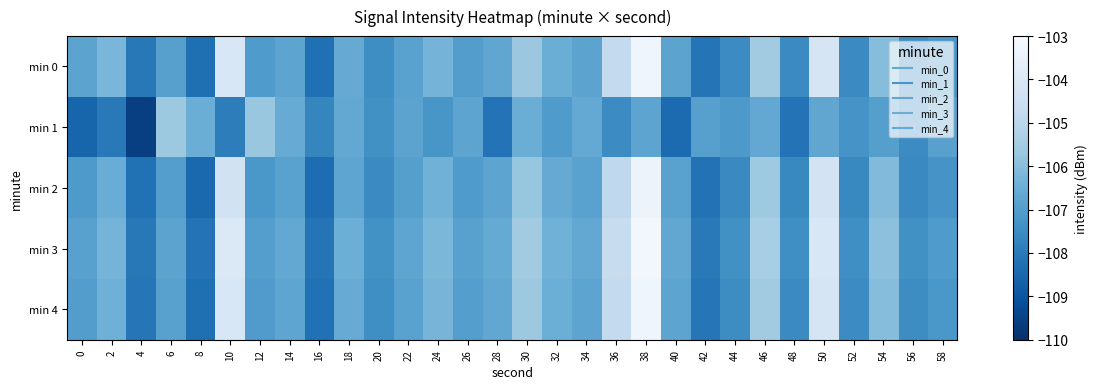

Reading right to left, extract all data points from this chart.

min 0: 58=-107.2	56=-107.5	54=-106.0	52=-107.5	50=-104.2	48=-107.6	46=-105.5	44=-107.5	42=-108.1	40=-106.8	38=-103.3	36=-104.8	34=-106.8	32=-106.5	30=-105.7	28=-106.7	26=-107.0	24=-106.3	22=-106.9	20=-107.5	18=-106.6	16=-108.3	14=-106.8	12=-107.1	10=-104.1	8=-108.3	6=-106.9	4=-108.1	2=-106.2	0=-106.8
min 1: 58=-106.9	56=-107.5	54=-107.0	52=-107.3	50=-106.7	48=-108.2	46=-106.7	44=-107.1	42=-106.9	40=-108.4	38=-106.8	36=-107.5	34=-106.7	32=-107.1	30=-106.5	28=-108.2	26=-106.8	24=-107.2	22=-106.8	20=-107.4	18=-106.7	16=-107.7	14=-106.6	12=-105.7	10=-107.9	8=-106.5	6=-105.6	4=-109.6	2=-108.0	0=-108.6
min 2: 58=-107.3	56=-107.6	54=-106.1	52=-107.6	50=-104.3	48=-107.6	46=-105.6	44=-107.6	42=-108.2	40=-106.9	38=-103.4	36=-104.9	34=-106.9	32=-106.6	30=-105.7	28=-106.8	26=-107.1	24=-106.4	22=-107.0	20=-107.5	18=-106.8	16=-108.3	14=-106.9	12=-107.2	10=-104.3	8=-108.5	6=-107.0	4=-108.2	2=-106.5	0=-107.1
min 3: 58=-107.1	56=-107.4	54=-105.9	52=-107.4	50=-104.1	48=-107.4	46=-105.4	44=-107.4	42=-108.0	40=-106.7	38=-103.2	36=-104.7	34=-106.7	32=-106.4	30=-105.5	28=-106.6	26=-106.9	24=-106.2	22=-106.8	20=-107.3	18=-106.5	16=-108.2	14=-106.7	12=-107.0	10=-104.0	8=-108.2	6=-106.8	4=-108.0	2=-106.3	0=-106.9
min 4: 58=-107.2	56=-107.5	54=-106.0	52=-107.5	50=-104.2	48=-107.5	46=-105.5	44=-107.5	42=-108.1	40=-106.8	38=-103.3	36=-104.8	34=-106.8	32=-106.5	30=-105.6	28=-106.7	26=-107.0	24=-106.3	22=-106.9	20=-107.4	18=-106.6	16=-108.2	14=-106.8	12=-107.1	10=-104.1	8=-108.3	6=-106.9	4=-108.1	2=-106.4	0=-107.0